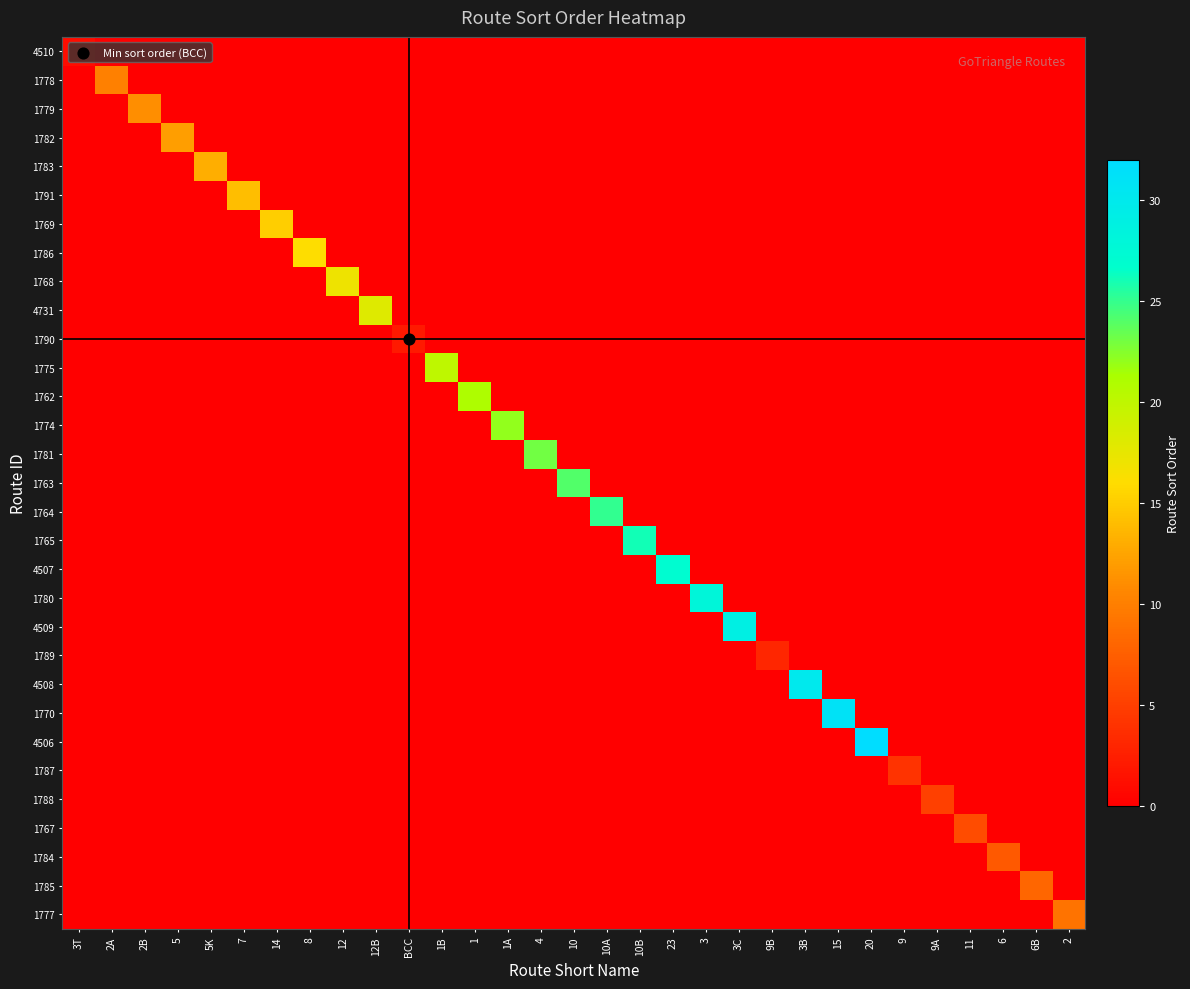

Reading right to left, extract all data points from this chart.

4510: 2=0	6B=0	6=0	11=0	9A=0	9=0	20=0	15=0	3B=0	9B=0	3C=0	3=0	23=0	10B=0	10A=0	10=0	4=0	1A=0	1=0	1B=0	BCC=0	12B=0	12=0	8=0	14=0	7=0	5K=0	5=0	2B=0	2A=0	3T=1
1778: 2=0	6B=0	6=0	11=0	9A=0	9=0	20=0	15=0	3B=0	9B=0	3C=0	3=0	23=0	10B=0	10A=0	10=0	4=0	1A=0	1=0	1B=0	BCC=0	12B=0	12=0	8=0	14=0	7=0	5K=0	5=0	2B=0	2A=10	3T=0
1779: 2=0	6B=0	6=0	11=0	9A=0	9=0	20=0	15=0	3B=0	9B=0	3C=0	3=0	23=0	10B=0	10A=0	10=0	4=0	1A=0	1=0	1B=0	BCC=0	12B=0	12=0	8=0	14=0	7=0	5K=0	5=0	2B=11	2A=0	3T=0
1782: 2=0	6B=0	6=0	11=0	9A=0	9=0	20=0	15=0	3B=0	9B=0	3C=0	3=0	23=0	10B=0	10A=0	10=0	4=0	1A=0	1=0	1B=0	BCC=0	12B=0	12=0	8=0	14=0	7=0	5K=0	5=12	2B=0	2A=0	3T=0
1783: 2=0	6B=0	6=0	11=0	9A=0	9=0	20=0	15=0	3B=0	9B=0	3C=0	3=0	23=0	10B=0	10A=0	10=0	4=0	1A=0	1=0	1B=0	BCC=0	12B=0	12=0	8=0	14=0	7=0	5K=13	5=0	2B=0	2A=0	3T=0
1791: 2=0	6B=0	6=0	11=0	9A=0	9=0	20=0	15=0	3B=0	9B=0	3C=0	3=0	23=0	10B=0	10A=0	10=0	4=0	1A=0	1=0	1B=0	BCC=0	12B=0	12=0	8=0	14=0	7=14	5K=0	5=0	2B=0	2A=0	3T=0
1769: 2=0	6B=0	6=0	11=0	9A=0	9=0	20=0	15=0	3B=0	9B=0	3C=0	3=0	23=0	10B=0	10A=0	10=0	4=0	1A=0	1=0	1B=0	BCC=0	12B=0	12=0	8=0	14=15	7=0	5K=0	5=0	2B=0	2A=0	3T=0
1786: 2=0	6B=0	6=0	11=0	9A=0	9=0	20=0	15=0	3B=0	9B=0	3C=0	3=0	23=0	10B=0	10A=0	10=0	4=0	1A=0	1=0	1B=0	BCC=0	12B=0	12=0	8=16	14=0	7=0	5K=0	5=0	2B=0	2A=0	3T=0
1768: 2=0	6B=0	6=0	11=0	9A=0	9=0	20=0	15=0	3B=0	9B=0	3C=0	3=0	23=0	10B=0	10A=0	10=0	4=0	1A=0	1=0	1B=0	BCC=0	12B=0	12=17	8=0	14=0	7=0	5K=0	5=0	2B=0	2A=0	3T=0
4731: 2=0	6B=0	6=0	11=0	9A=0	9=0	20=0	15=0	3B=0	9B=0	3C=0	3=0	23=0	10B=0	10A=0	10=0	4=0	1A=0	1=0	1B=0	BCC=0	12B=18	12=0	8=0	14=0	7=0	5K=0	5=0	2B=0	2A=0	3T=0
1790: 2=0	6B=0	6=0	11=0	9A=0	9=0	20=0	15=0	3B=0	9B=0	3C=0	3=0	23=0	10B=0	10A=0	10=0	4=0	1A=0	1=0	1B=0	BCC=2	12B=0	12=0	8=0	14=0	7=0	5K=0	5=0	2B=0	2A=0	3T=0
1775: 2=0	6B=0	6=0	11=0	9A=0	9=0	20=0	15=0	3B=0	9B=0	3C=0	3=0	23=0	10B=0	10A=0	10=0	4=0	1A=0	1=0	1B=20	BCC=0	12B=0	12=0	8=0	14=0	7=0	5K=0	5=0	2B=0	2A=0	3T=0
1762: 2=0	6B=0	6=0	11=0	9A=0	9=0	20=0	15=0	3B=0	9B=0	3C=0	3=0	23=0	10B=0	10A=0	10=0	4=0	1A=0	1=21	1B=0	BCC=0	12B=0	12=0	8=0	14=0	7=0	5K=0	5=0	2B=0	2A=0	3T=0
1774: 2=0	6B=0	6=0	11=0	9A=0	9=0	20=0	15=0	3B=0	9B=0	3C=0	3=0	23=0	10B=0	10A=0	10=0	4=0	1A=22	1=0	1B=0	BCC=0	12B=0	12=0	8=0	14=0	7=0	5K=0	5=0	2B=0	2A=0	3T=0
1781: 2=0	6B=0	6=0	11=0	9A=0	9=0	20=0	15=0	3B=0	9B=0	3C=0	3=0	23=0	10B=0	10A=0	10=0	4=23	1A=0	1=0	1B=0	BCC=0	12B=0	12=0	8=0	14=0	7=0	5K=0	5=0	2B=0	2A=0	3T=0
1763: 2=0	6B=0	6=0	11=0	9A=0	9=0	20=0	15=0	3B=0	9B=0	3C=0	3=0	23=0	10B=0	10A=0	10=24	4=0	1A=0	1=0	1B=0	BCC=0	12B=0	12=0	8=0	14=0	7=0	5K=0	5=0	2B=0	2A=0	3T=0
1764: 2=0	6B=0	6=0	11=0	9A=0	9=0	20=0	15=0	3B=0	9B=0	3C=0	3=0	23=0	10B=0	10A=25	10=0	4=0	1A=0	1=0	1B=0	BCC=0	12B=0	12=0	8=0	14=0	7=0	5K=0	5=0	2B=0	2A=0	3T=0
1765: 2=0	6B=0	6=0	11=0	9A=0	9=0	20=0	15=0	3B=0	9B=0	3C=0	3=0	23=0	10B=26	10A=0	10=0	4=0	1A=0	1=0	1B=0	BCC=0	12B=0	12=0	8=0	14=0	7=0	5K=0	5=0	2B=0	2A=0	3T=0
4507: 2=0	6B=0	6=0	11=0	9A=0	9=0	20=0	15=0	3B=0	9B=0	3C=0	3=0	23=27	10B=0	10A=0	10=0	4=0	1A=0	1=0	1B=0	BCC=0	12B=0	12=0	8=0	14=0	7=0	5K=0	5=0	2B=0	2A=0	3T=0
1780: 2=0	6B=0	6=0	11=0	9A=0	9=0	20=0	15=0	3B=0	9B=0	3C=0	3=28	23=0	10B=0	10A=0	10=0	4=0	1A=0	1=0	1B=0	BCC=0	12B=0	12=0	8=0	14=0	7=0	5K=0	5=0	2B=0	2A=0	3T=0
4509: 2=0	6B=0	6=0	11=0	9A=0	9=0	20=0	15=0	3B=0	9B=0	3C=29	3=0	23=0	10B=0	10A=0	10=0	4=0	1A=0	1=0	1B=0	BCC=0	12B=0	12=0	8=0	14=0	7=0	5K=0	5=0	2B=0	2A=0	3T=0
1789: 2=0	6B=0	6=0	11=0	9A=0	9=0	20=0	15=0	3B=0	9B=3	3C=0	3=0	23=0	10B=0	10A=0	10=0	4=0	1A=0	1=0	1B=0	BCC=0	12B=0	12=0	8=0	14=0	7=0	5K=0	5=0	2B=0	2A=0	3T=0
4508: 2=0	6B=0	6=0	11=0	9A=0	9=0	20=0	15=0	3B=30	9B=0	3C=0	3=0	23=0	10B=0	10A=0	10=0	4=0	1A=0	1=0	1B=0	BCC=0	12B=0	12=0	8=0	14=0	7=0	5K=0	5=0	2B=0	2A=0	3T=0
1770: 2=0	6B=0	6=0	11=0	9A=0	9=0	20=0	15=31	3B=0	9B=0	3C=0	3=0	23=0	10B=0	10A=0	10=0	4=0	1A=0	1=0	1B=0	BCC=0	12B=0	12=0	8=0	14=0	7=0	5K=0	5=0	2B=0	2A=0	3T=0
4506: 2=0	6B=0	6=0	11=0	9A=0	9=0	20=32	15=0	3B=0	9B=0	3C=0	3=0	23=0	10B=0	10A=0	10=0	4=0	1A=0	1=0	1B=0	BCC=0	12B=0	12=0	8=0	14=0	7=0	5K=0	5=0	2B=0	2A=0	3T=0
1787: 2=0	6B=0	6=0	11=0	9A=0	9=4	20=0	15=0	3B=0	9B=0	3C=0	3=0	23=0	10B=0	10A=0	10=0	4=0	1A=0	1=0	1B=0	BCC=0	12B=0	12=0	8=0	14=0	7=0	5K=0	5=0	2B=0	2A=0	3T=0
1788: 2=0	6B=0	6=0	11=0	9A=5	9=0	20=0	15=0	3B=0	9B=0	3C=0	3=0	23=0	10B=0	10A=0	10=0	4=0	1A=0	1=0	1B=0	BCC=0	12B=0	12=0	8=0	14=0	7=0	5K=0	5=0	2B=0	2A=0	3T=0
1767: 2=0	6B=0	6=0	11=6	9A=0	9=0	20=0	15=0	3B=0	9B=0	3C=0	3=0	23=0	10B=0	10A=0	10=0	4=0	1A=0	1=0	1B=0	BCC=0	12B=0	12=0	8=0	14=0	7=0	5K=0	5=0	2B=0	2A=0	3T=0
1784: 2=0	6B=0	6=7	11=0	9A=0	9=0	20=0	15=0	3B=0	9B=0	3C=0	3=0	23=0	10B=0	10A=0	10=0	4=0	1A=0	1=0	1B=0	BCC=0	12B=0	12=0	8=0	14=0	7=0	5K=0	5=0	2B=0	2A=0	3T=0
1785: 2=0	6B=8	6=0	11=0	9A=0	9=0	20=0	15=0	3B=0	9B=0	3C=0	3=0	23=0	10B=0	10A=0	10=0	4=0	1A=0	1=0	1B=0	BCC=0	12B=0	12=0	8=0	14=0	7=0	5K=0	5=0	2B=0	2A=0	3T=0
1777: 2=9	6B=0	6=0	11=0	9A=0	9=0	20=0	15=0	3B=0	9B=0	3C=0	3=0	23=0	10B=0	10A=0	10=0	4=0	1A=0	1=0	1B=0	BCC=0	12B=0	12=0	8=0	14=0	7=0	5K=0	5=0	2B=0	2A=0	3T=0